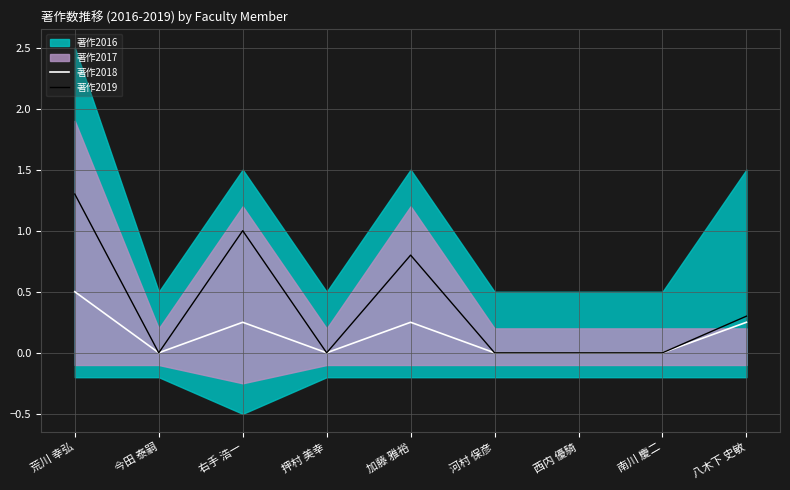

True or false: 著作2018 and 著作2019 intersect in this chart.

False